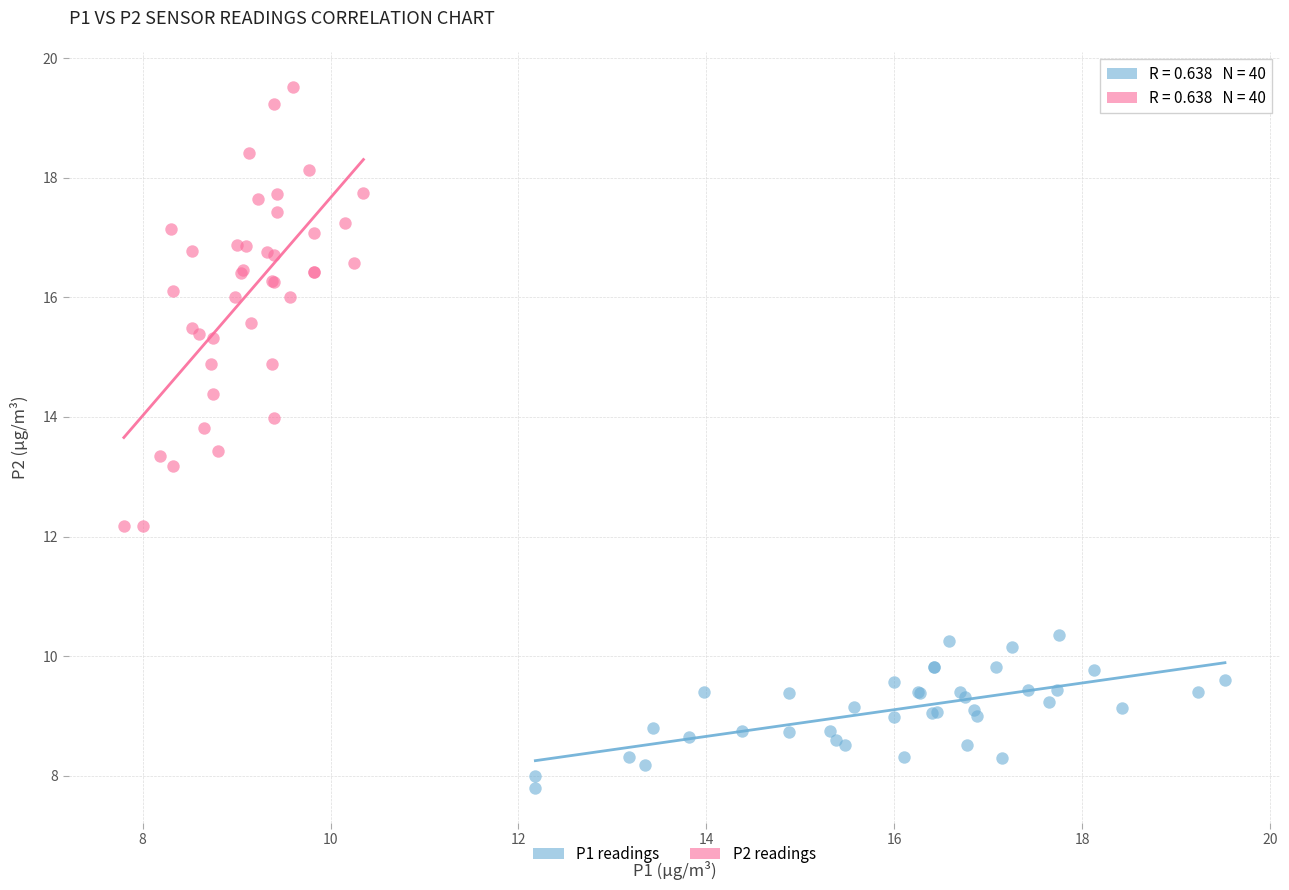

Which series contains the lowest Y value?

P1 readings